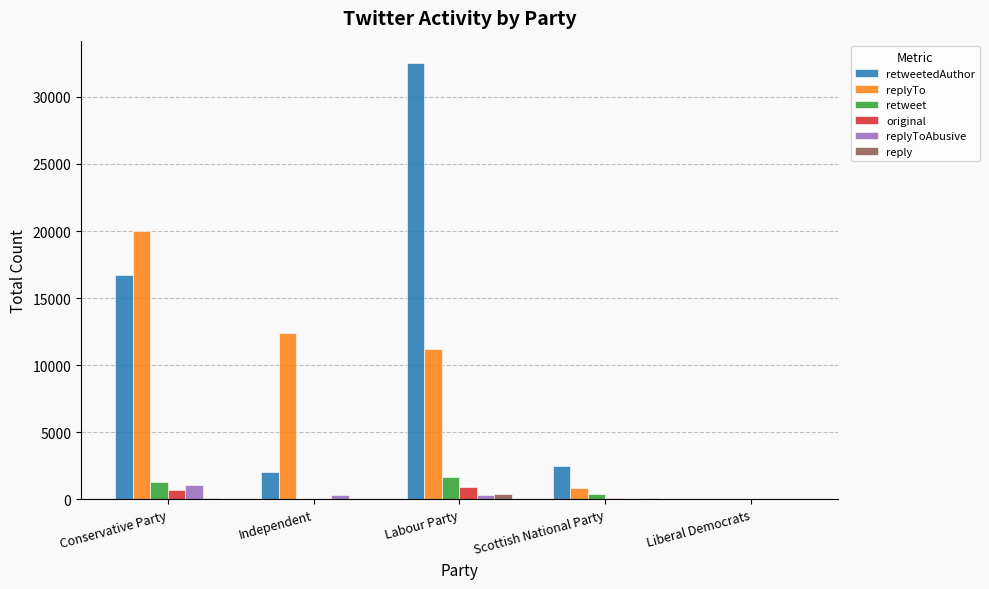

What is the highest value of the retweetedAuthor series?

32556